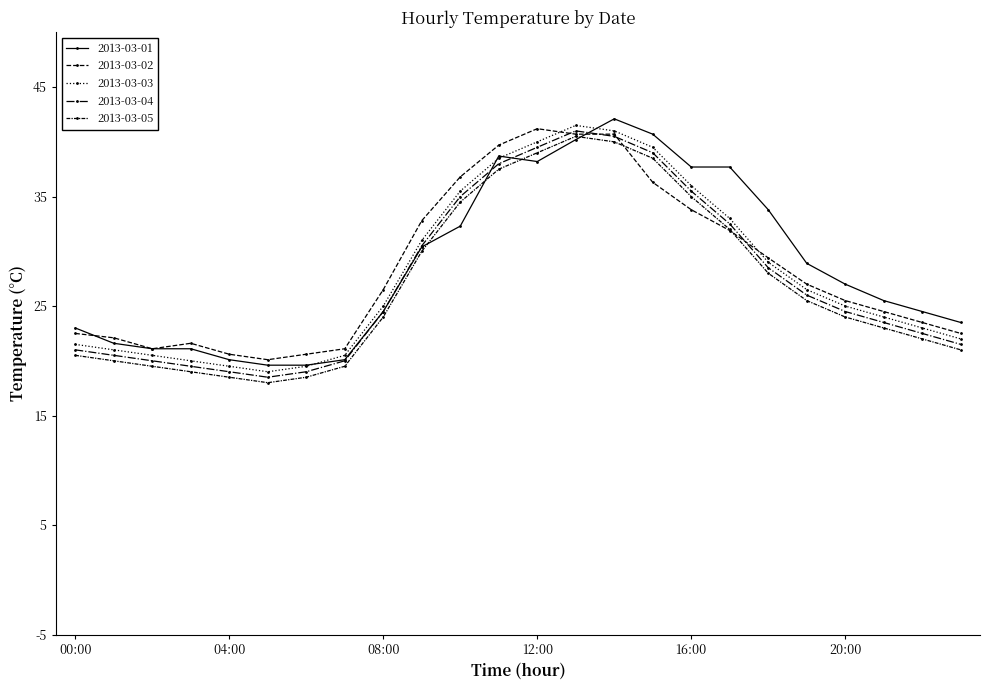

Is this an area chart (filled region under the line)?

No